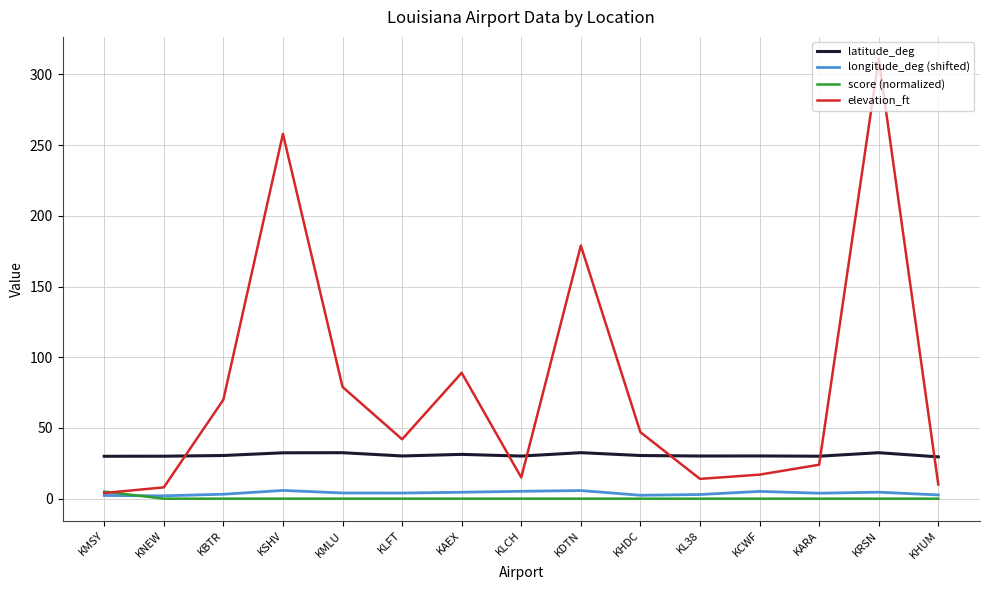

Is the value of score (normalized) at KNEW greater than the value of elevation_ft at KBTR?

No